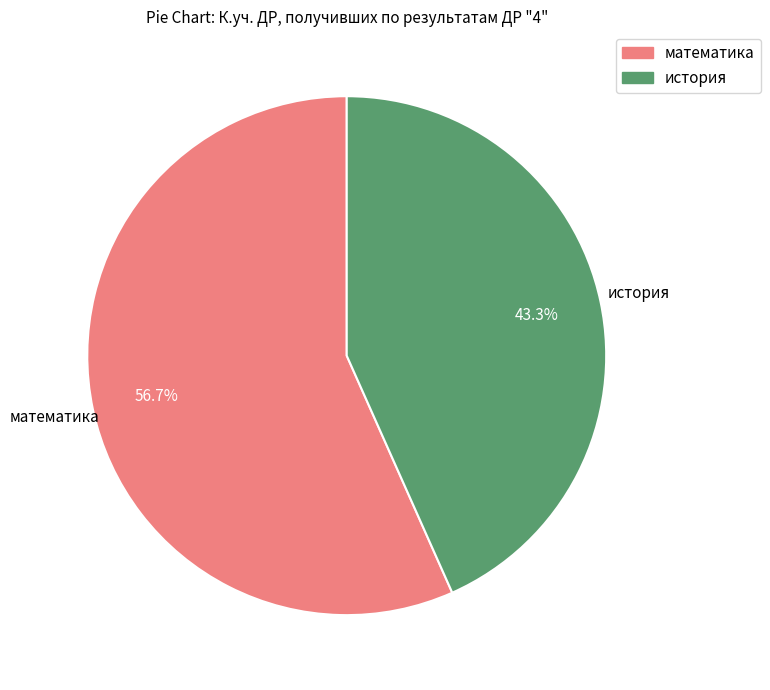

Between история and математика, which is larger?

математика